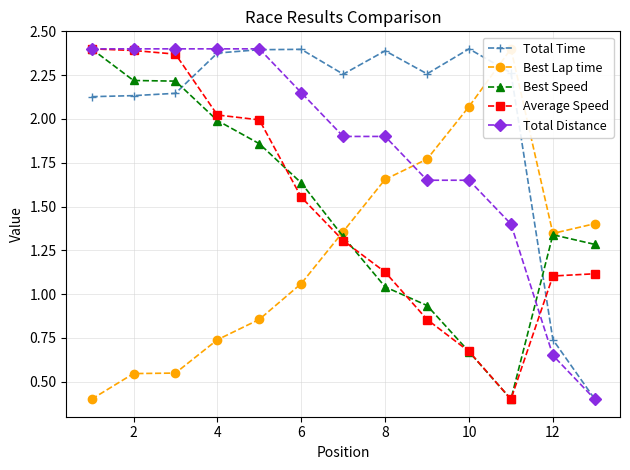

At which label is Total Time closest to 1?

12